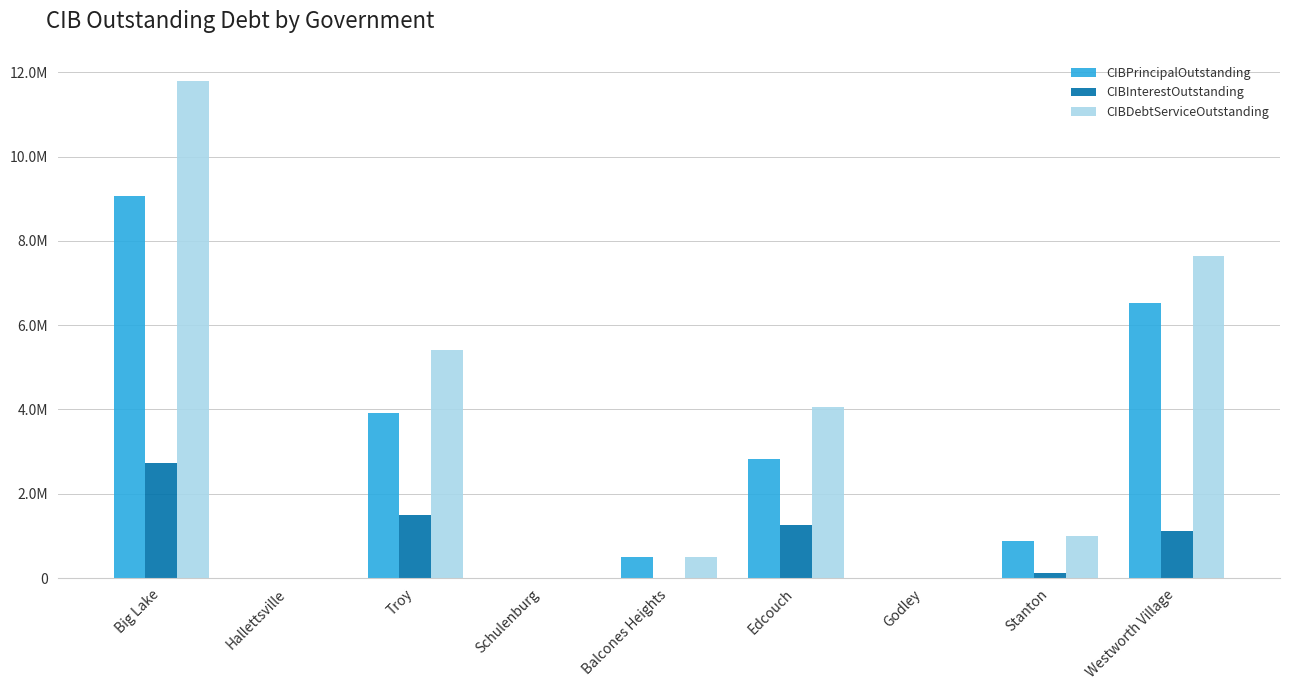

Is the value of CIBDebtServiceOutstanding at Edcouch greater than the value of CIBInterestOutstanding at Edcouch?

Yes